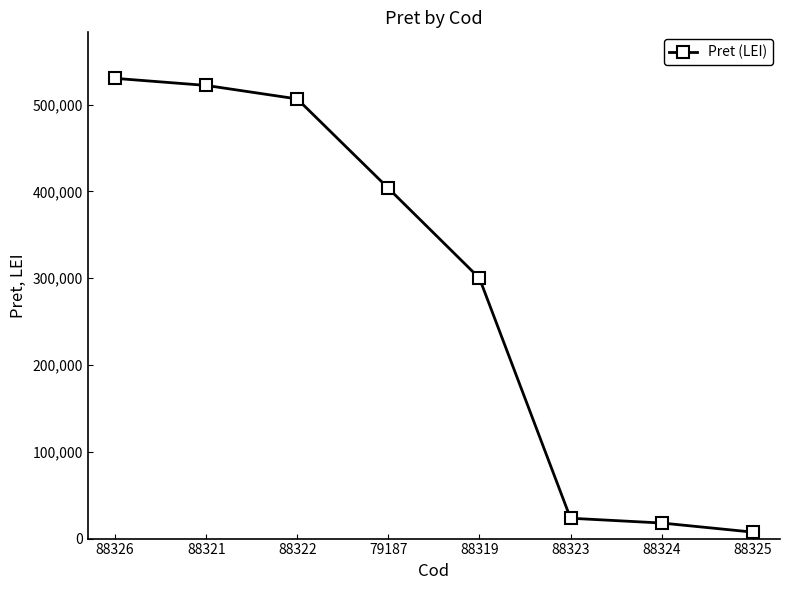

Reading left to right, extract all data points from this chart.

88326=530268	88321=522124	88322=506546	79187=403610	88319=300000	88323=23452	88324=17938	88325=7477